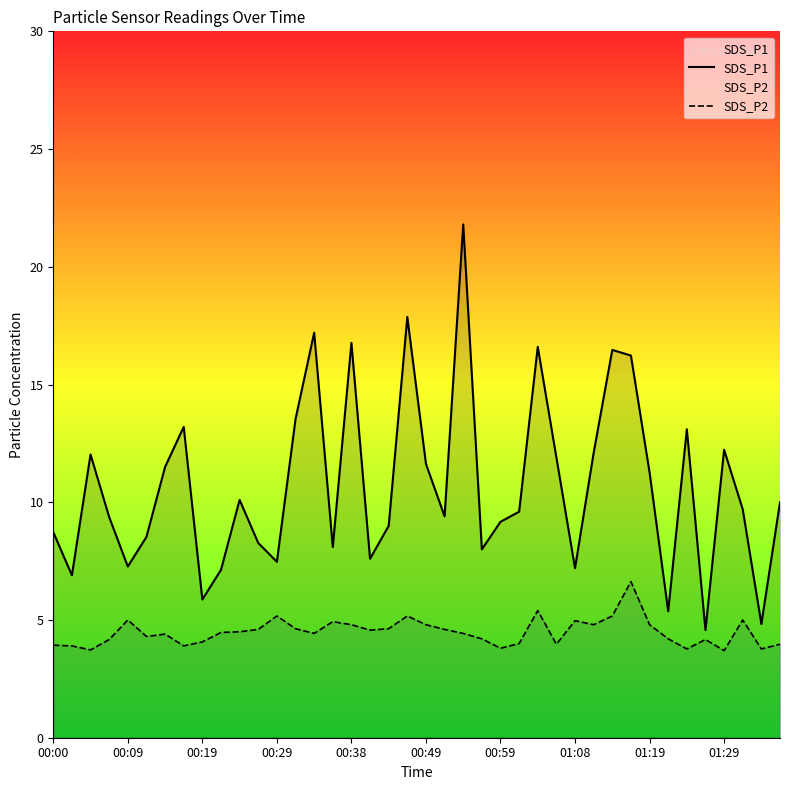

Does the chart have visible grid lines?

No